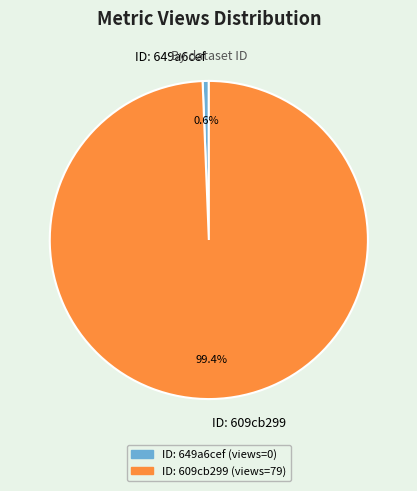

How many segments does this pie chart have?

2